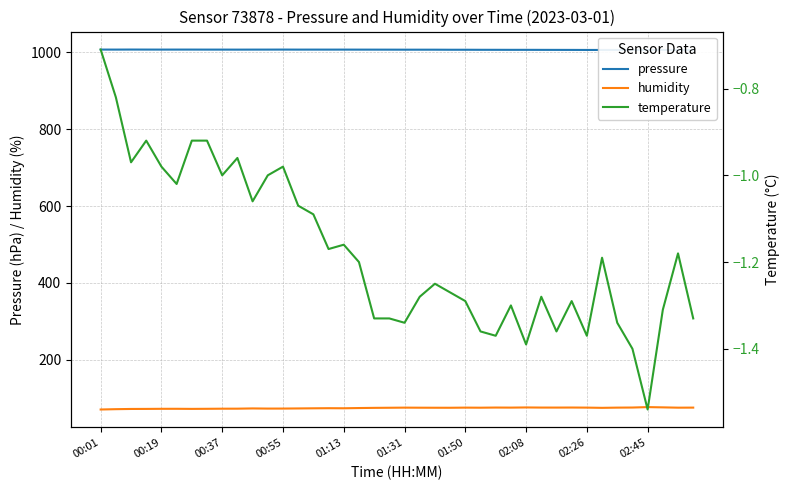

The humidity series shows 75.0 at 01:31. True or false?

True